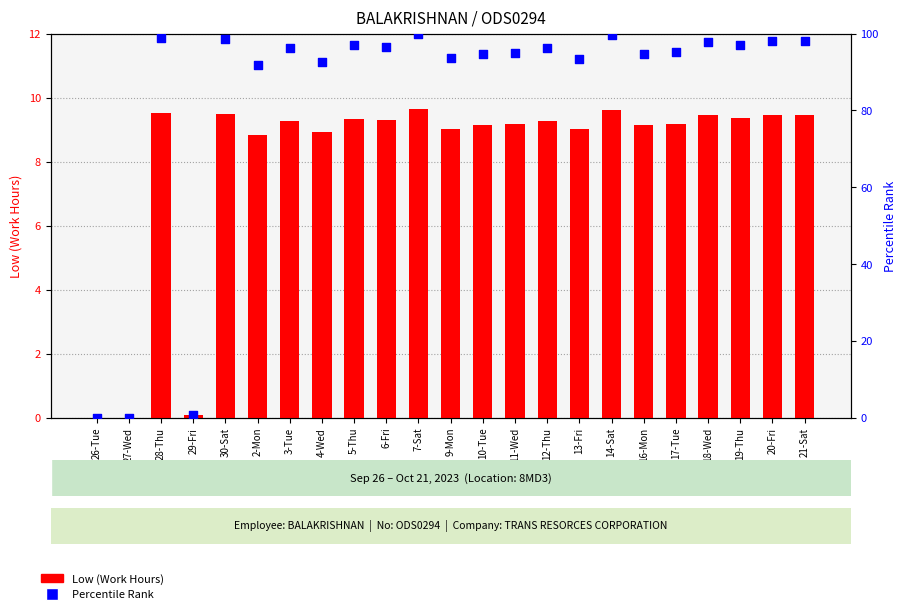

What are all the series names shown in the legend?

Low (Work Hours), Percentile Rank